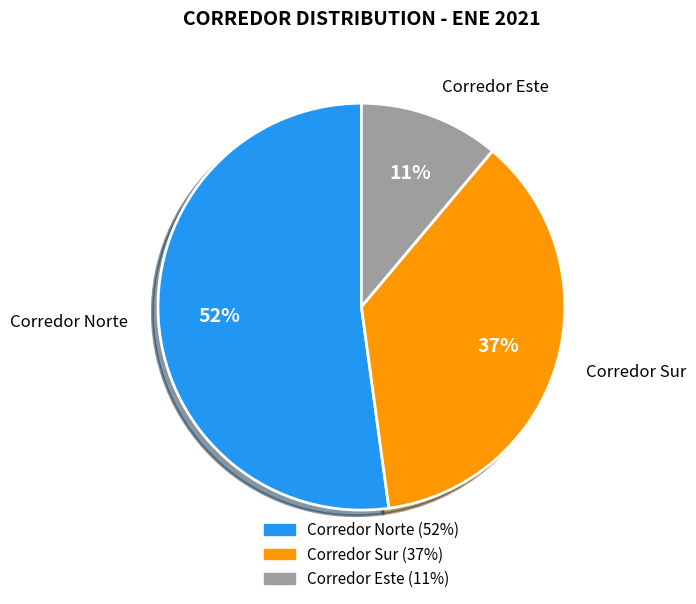

Is the sum of Corredor Este and Corredor Norte greater than half?

Yes